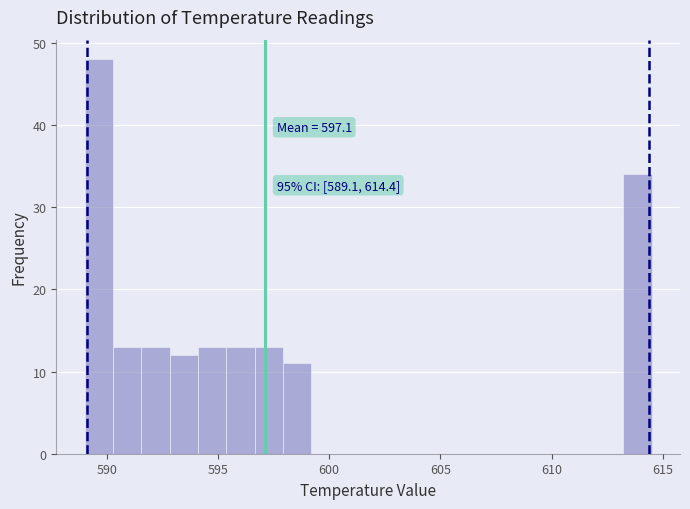

Around what value on the x-axis is the tallest bar? Give the approximate position of its centre, as read against the axis.

589.5